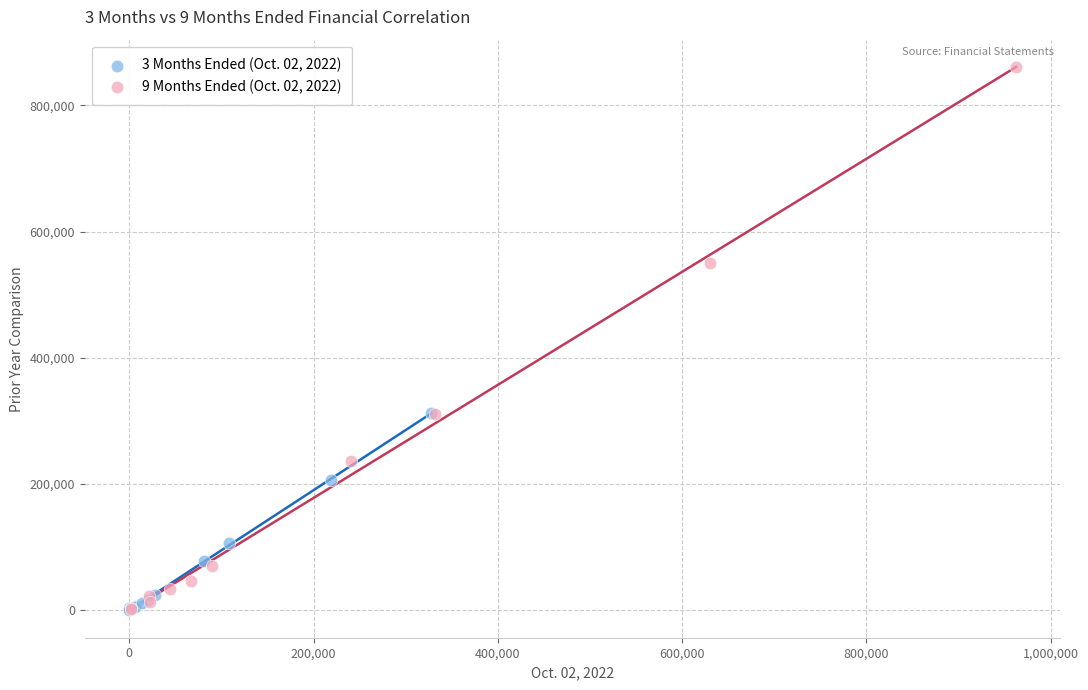

Which series reaches the maximum Y coordinate?

9 Months Ended (Oct. 02, 2022)